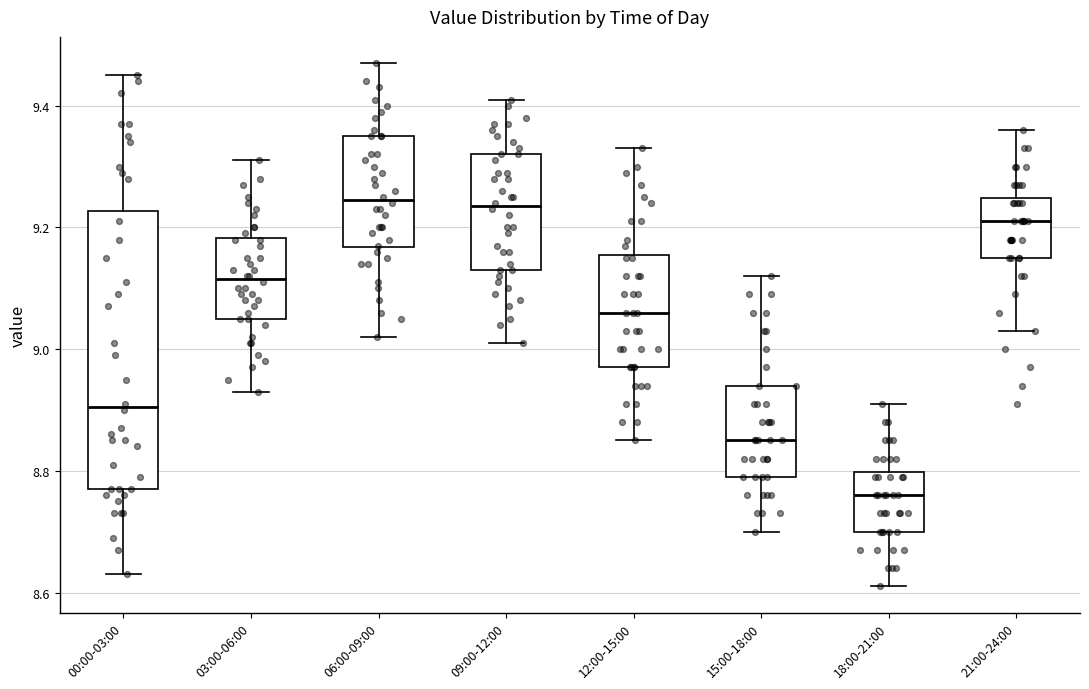

Comparing the boxes themselves (not the whiskers), which one is the tallest?

00:00-03:00